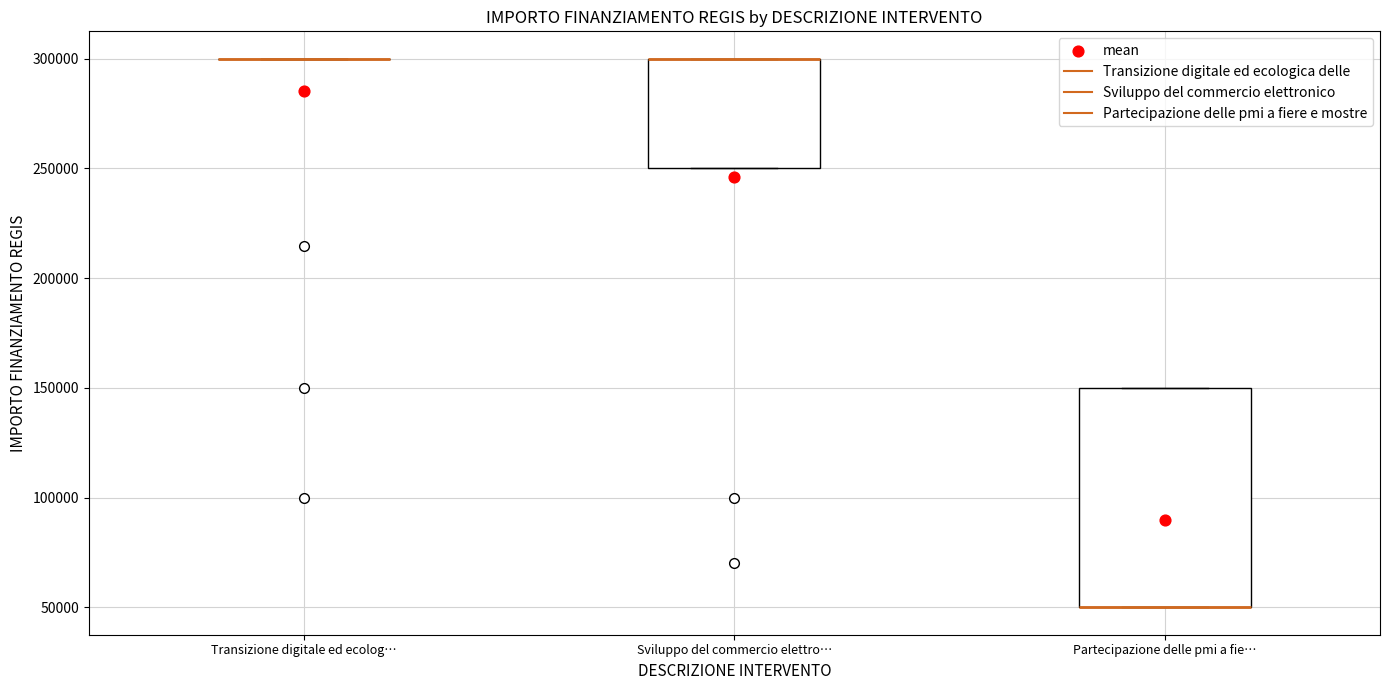

Which box is the tallest, from its lower edge to its upper edge?

Partecipazione delle pmi a fie…